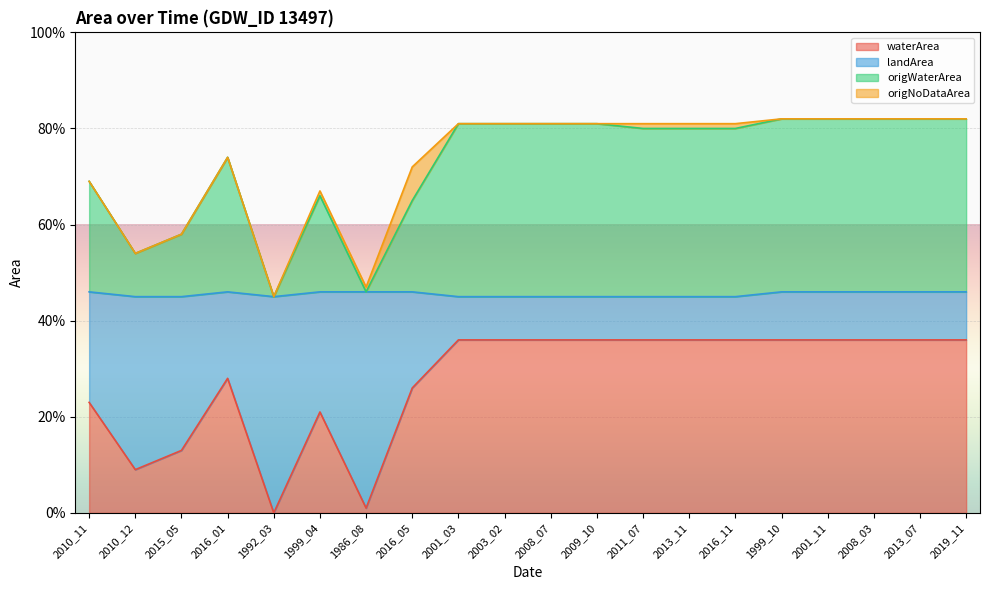

How many interior local valleys does the landArea series have?

3